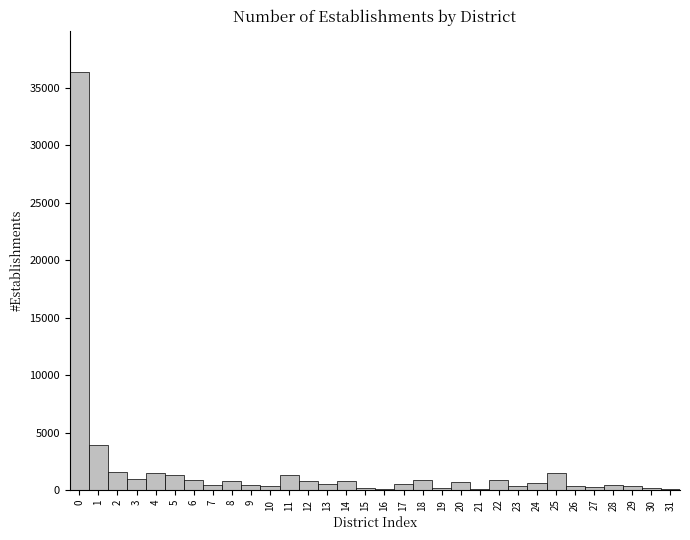

Reading left to right, list every bar in this chart as the range it spans on the x-axis followed by its height. The values are not printed on the chart, so give them approximately, as read against the axis.

-0.5 to 0.5: 36500
0.5 to 1.5: 4000
1.5 to 2.5: 1500
2.5 to 3.5: 1000
3.5 to 4.5: 1500
4.5 to 5.5: 1500
5.5 to 6.5: 1000
6.5 to 7.5: under 500
7.5 to 8.5: 1000
8.5 to 9.5: under 500
9.5 to 10.5: under 500
10.5 to 11.5: 1500
11.5 to 12.5: 1000
12.5 to 13.5: under 500
13.5 to 14.5: 1000
14.5 to 15.5: under 500
15.5 to 16.5: under 500
16.5 to 17.5: 500
17.5 to 18.5: 1000
18.5 to 19.5: under 500
19.5 to 20.5: 500
20.5 to 21.5: under 500
21.5 to 22.5: 1000
22.5 to 23.5: under 500
23.5 to 24.5: 500
24.5 to 25.5: 1500
25.5 to 26.5: under 500
26.5 to 27.5: under 500
27.5 to 28.5: under 500
28.5 to 29.5: under 500
29.5 to 30.5: under 500
30.5 to 31.5: under 500